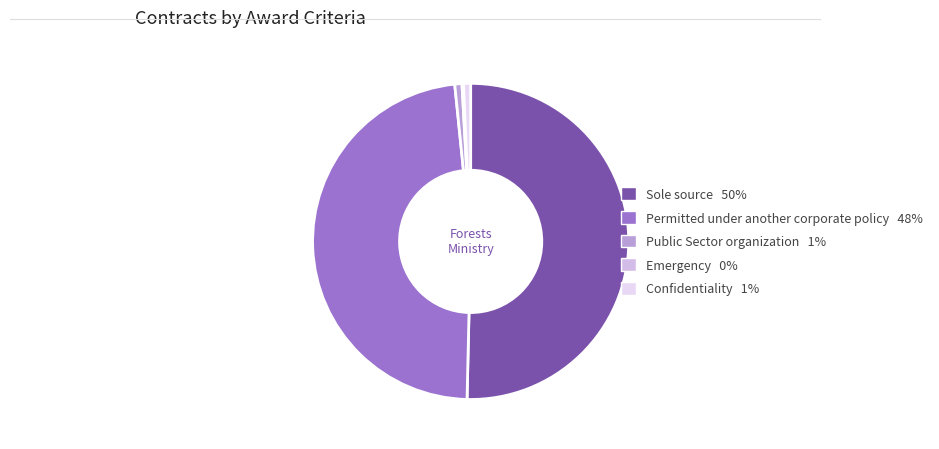

How many slices are in this pie chart?

5